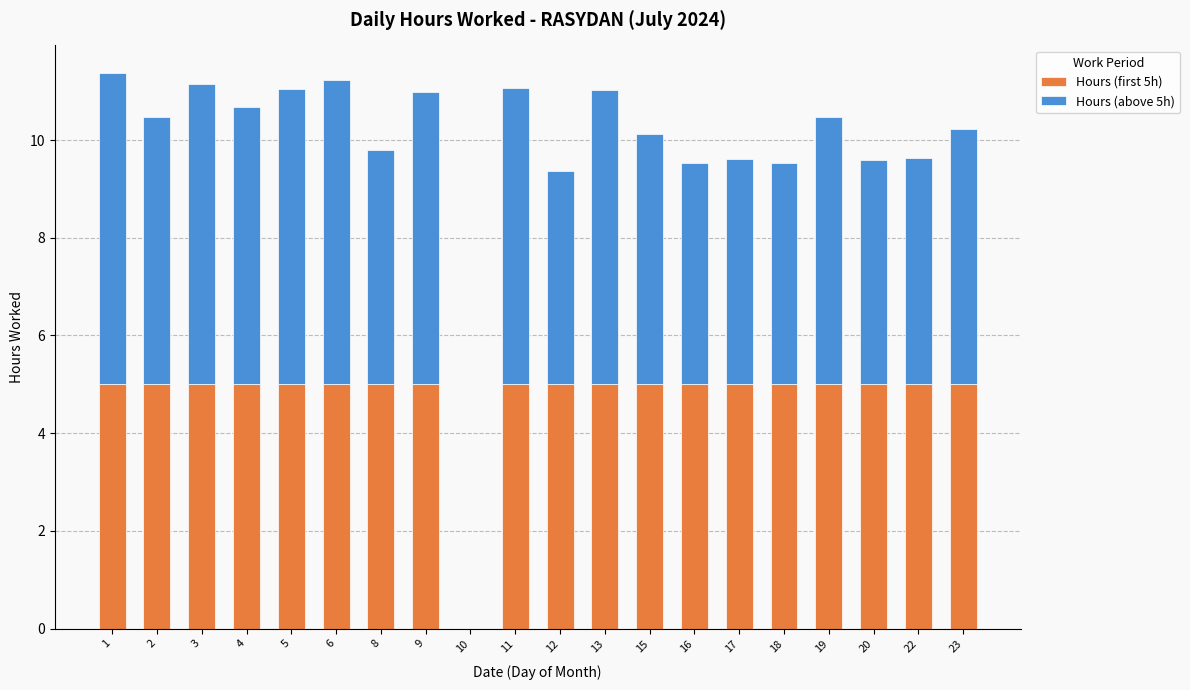

What is the total value across all series at 12?

9.4